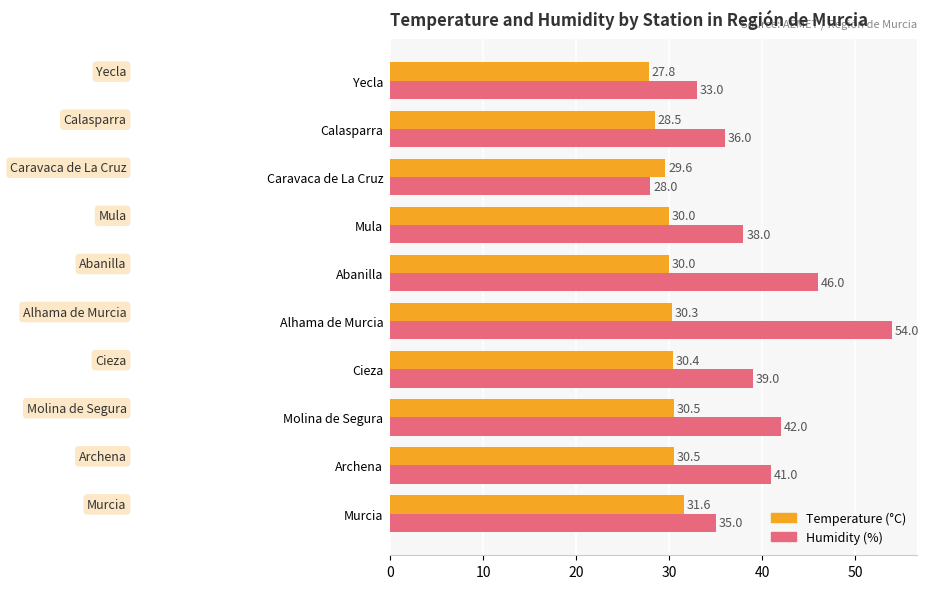

The value of Humidity (%) at Calasparra is 36.0. True or false?

True